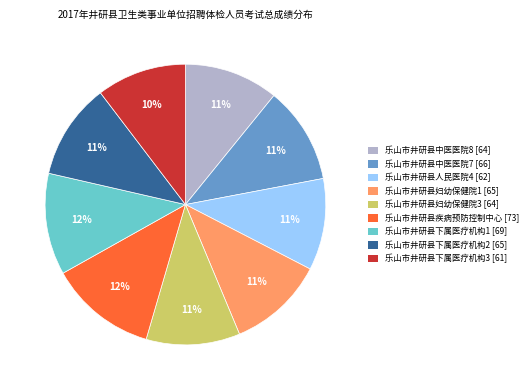

True or false: 乐山市井研县疾病预防控制中心 accounts for 2% of the total.

False